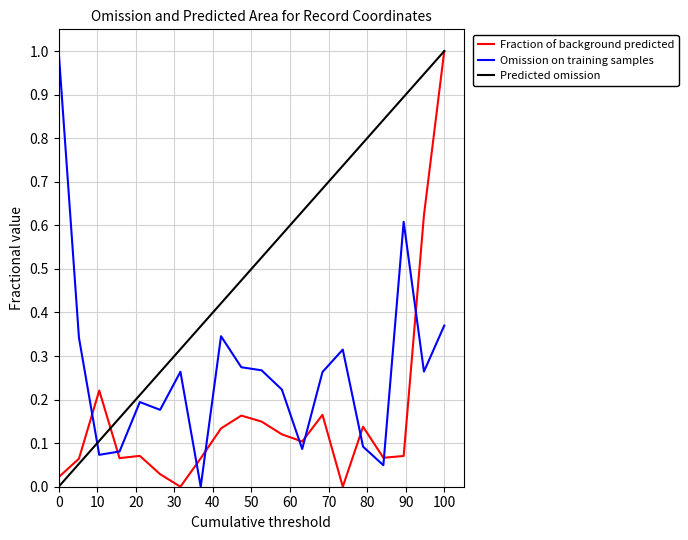

List the series in order of their overall mean, highest first.

Predicted omission, Omission on training samples, Fraction of background predicted